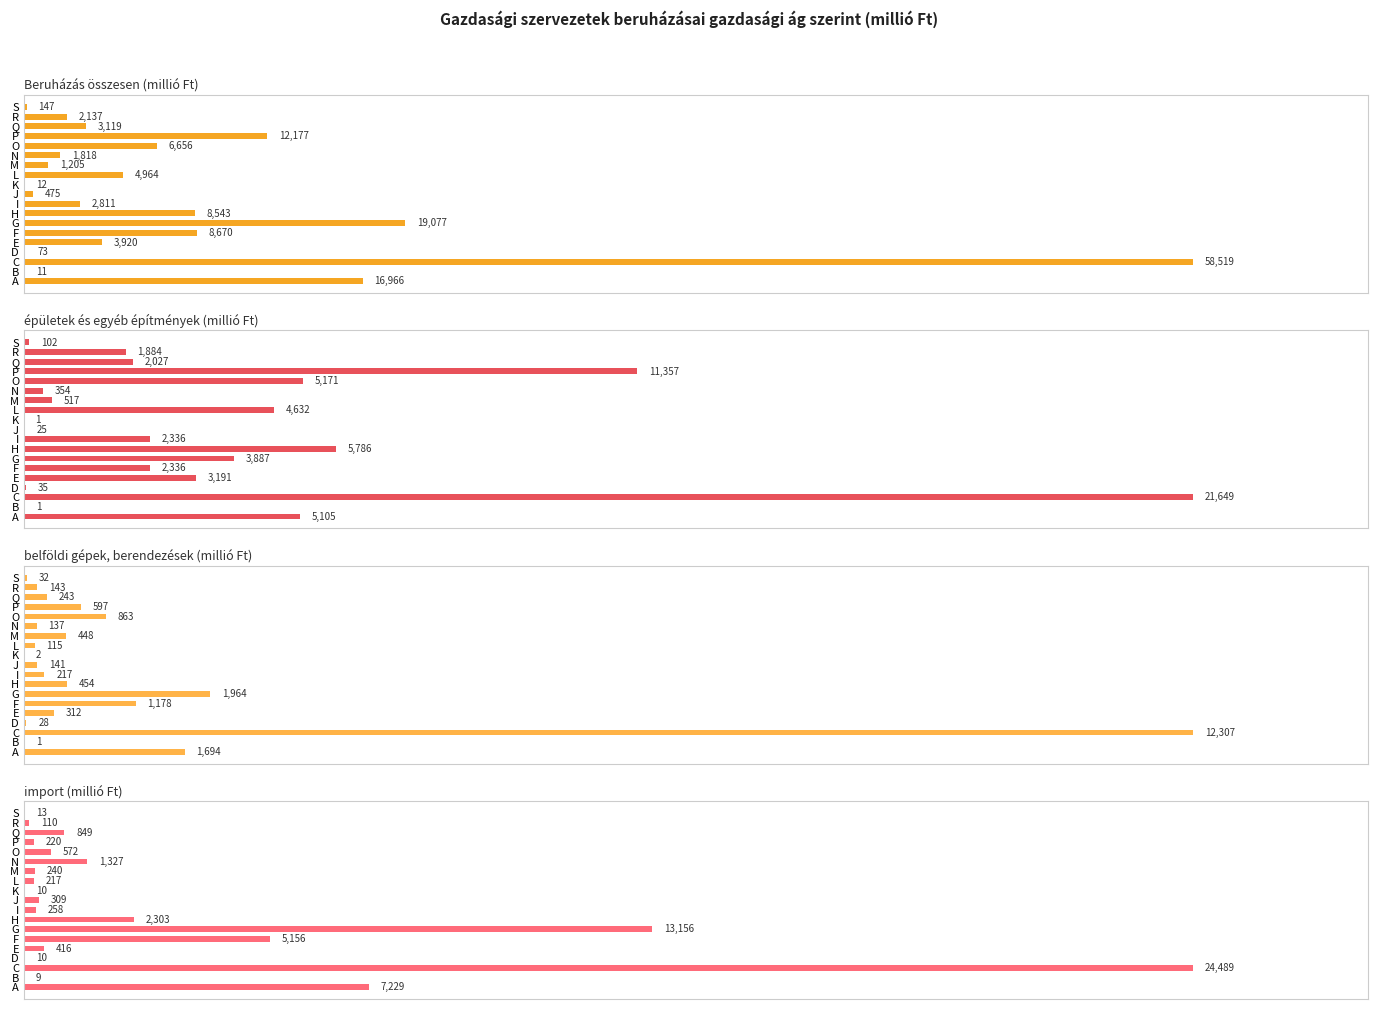

Reading left to right, extract all data points from this chart.

Beruházás összesen (millió Ft): 0.3	0.0	1.0	0.0	0.1	0.1	0.3	0.1	0.0	0.0	0.0	0.1	0.0	0.0	0.1	0.2	0.1	0.0	0.0
épületek és egyéb építmények (millió Ft): 0.2	0.0	1.0	0.0	0.1	0.1	0.2	0.3	0.1	0.0	0.0	0.2	0.0	0.0	0.2	0.5	0.1	0.1	0.0
belföldi gépek, berendezések (millió Ft): 0.1	0.0	1.0	0.0	0.0	0.1	0.2	0.0	0.0	0.0	0.0	0.0	0.0	0.0	0.1	0.0	0.0	0.0	0.0
import (millió Ft): 0.3	0.0	1.0	0.0	0.0	0.2	0.5	0.1	0.0	0.0	0.0	0.0	0.0	0.1	0.0	0.0	0.0	0.0	0.0